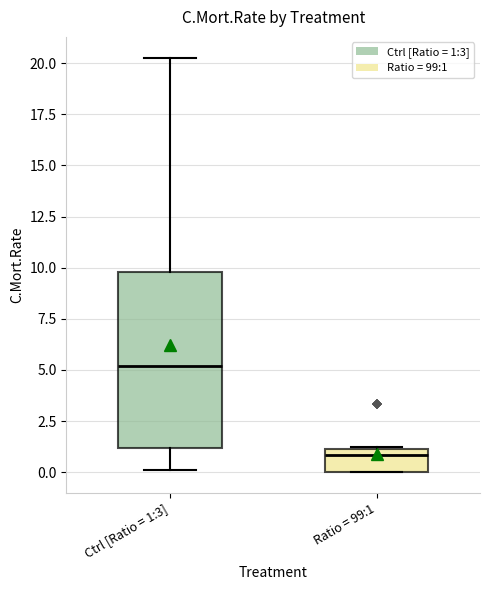

Reading left to right, transcribe this box plot: for each box, give where its median line is, the range the box spans, and where its two whiskers end, as read against the y-axis. The values are not printed on the chart, so give them approximately, as read against the axis.

Ctrl [Ratio = 1:3]: median 5.0, box 1.0 to 10.0, whiskers 0.0 to 20.5
Ratio = 99:1: median 1.0 (just below the box's upper edge), box 0.0 to 1.0, whiskers 0.0 to 1.0